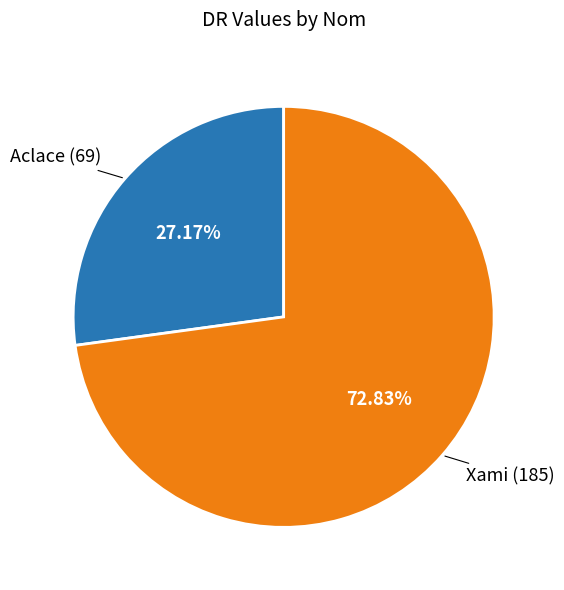

To the nearest percent, what is the difference between the largest and smallest slice percentages?

46%